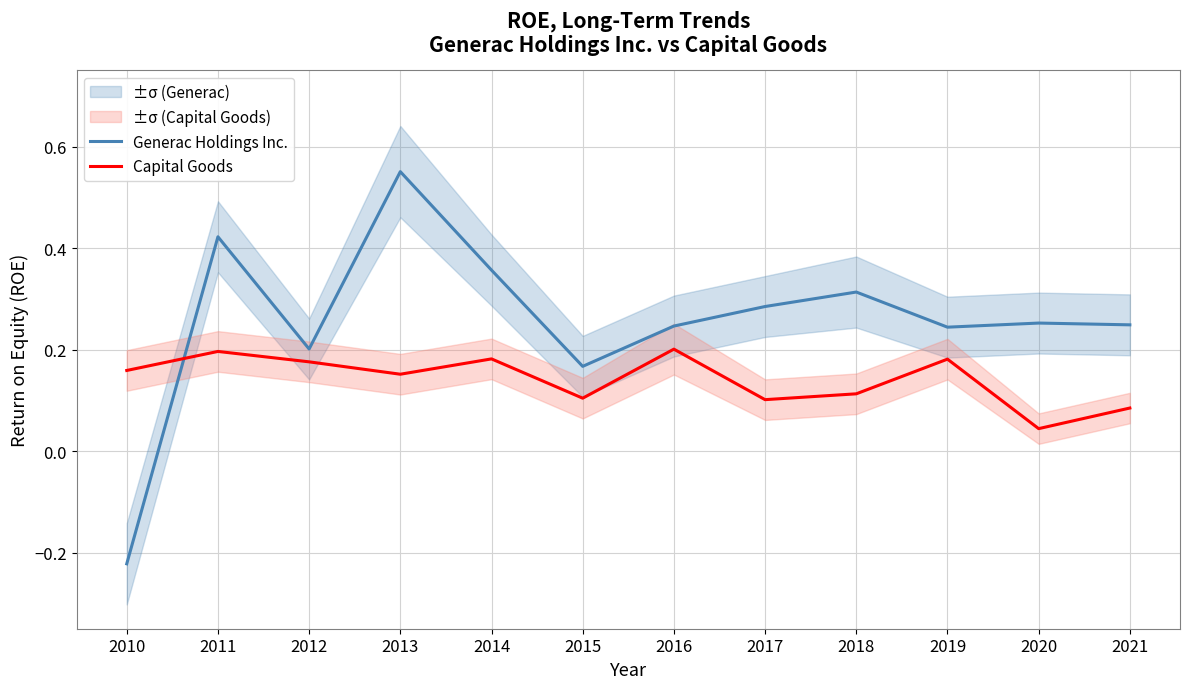

Which series changed the most between 2012 and 2018?

Generac Holdings Inc.